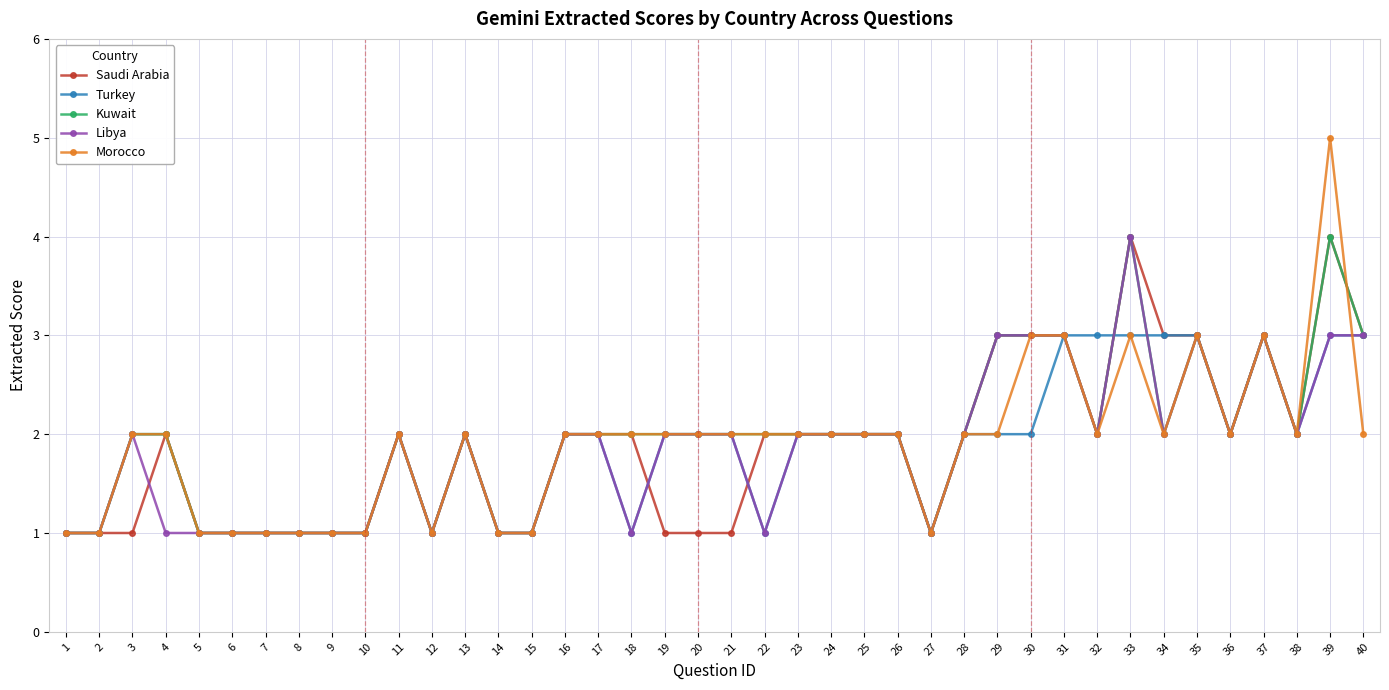

What is the greatest value displayed?

5